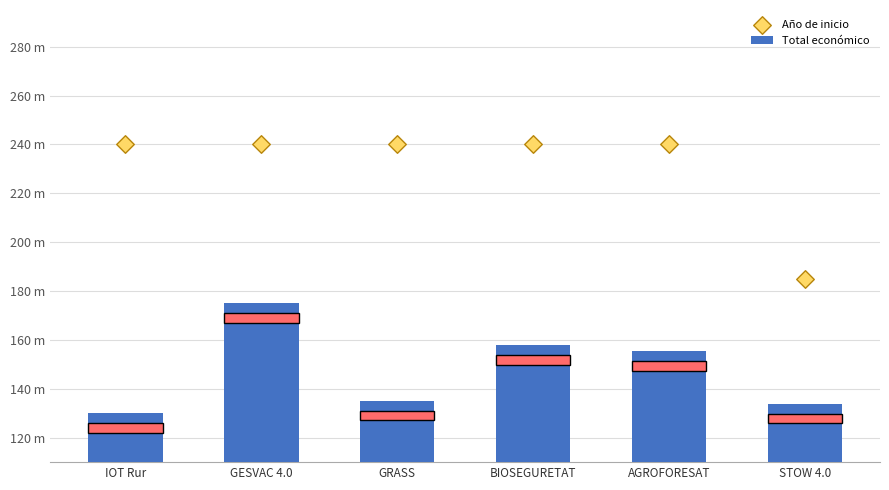

Which series has the largest total across all categories?

Año de inicio